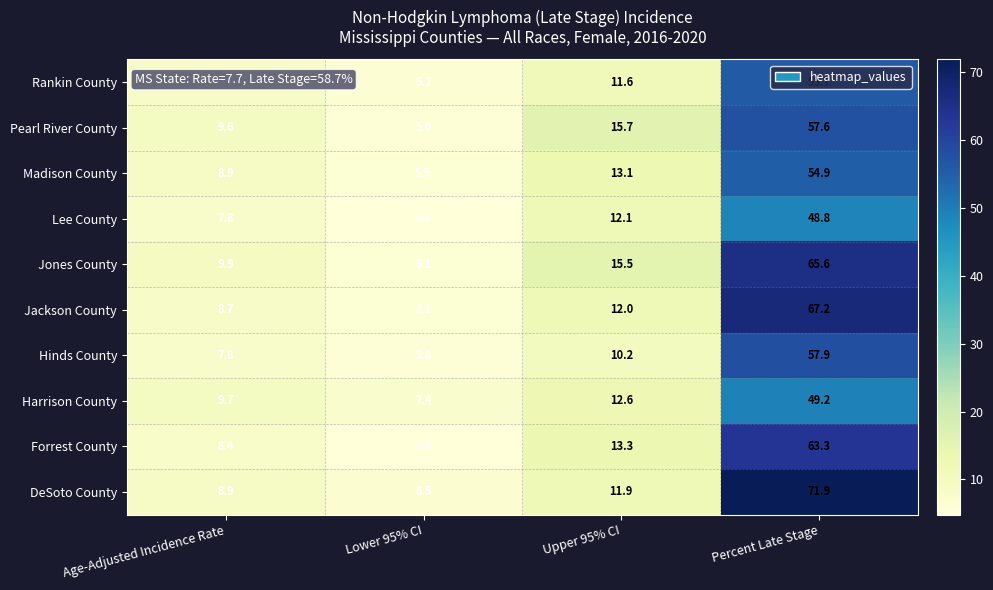

Which series has the largest total across all categories?

DeSoto County